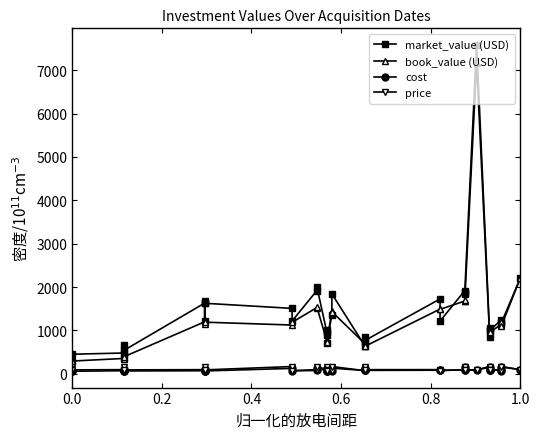

Does the chart have visible grid lines?

No